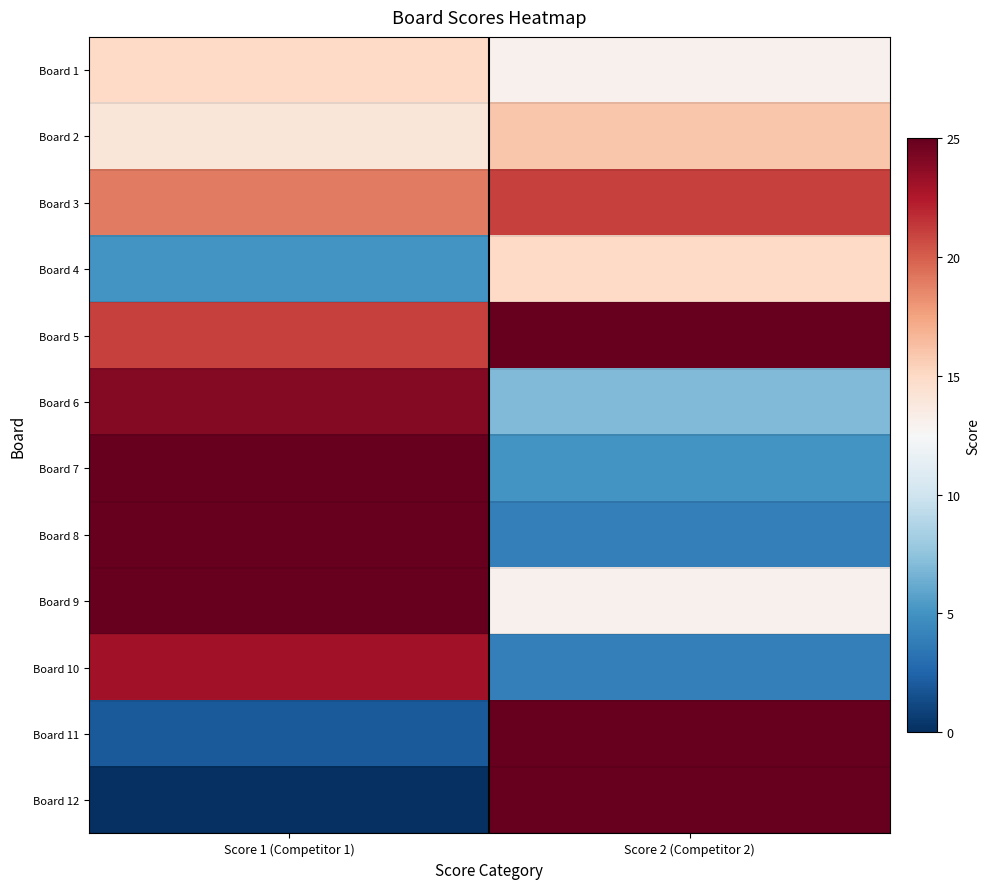

Which series has the largest range (max minus min)?

Board 12